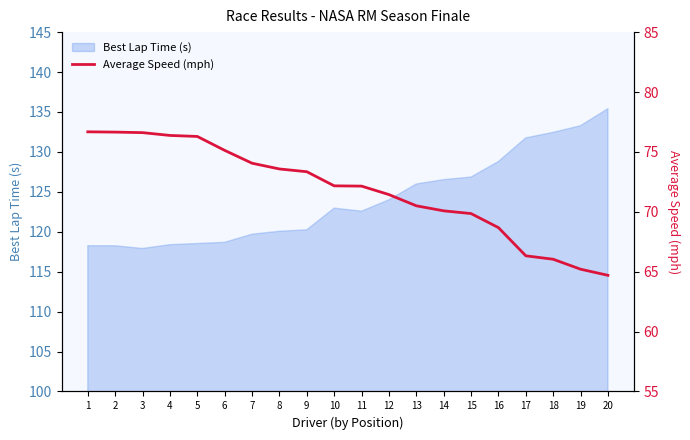

What is the highest value of the Best Lap Time (s) series?

135.4